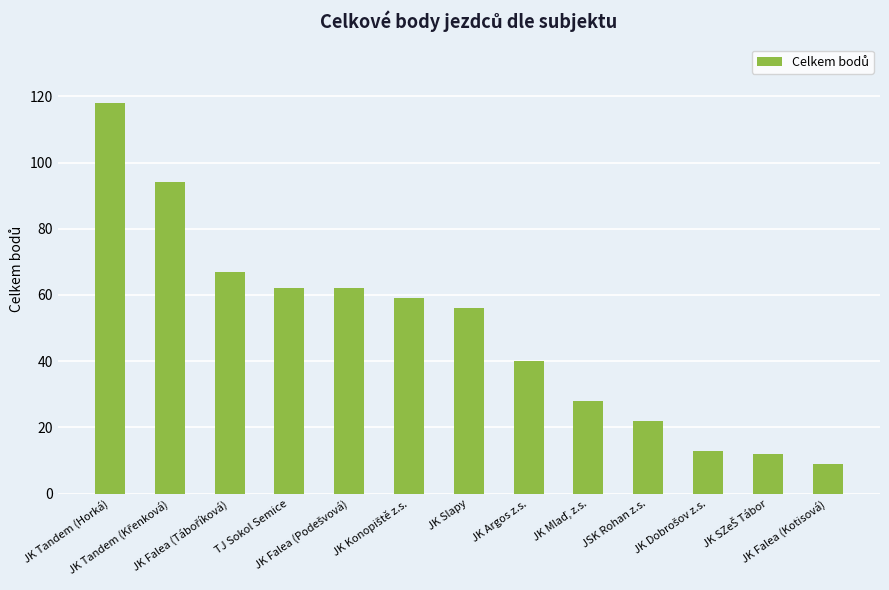

Count the number of data series in this chart.

1